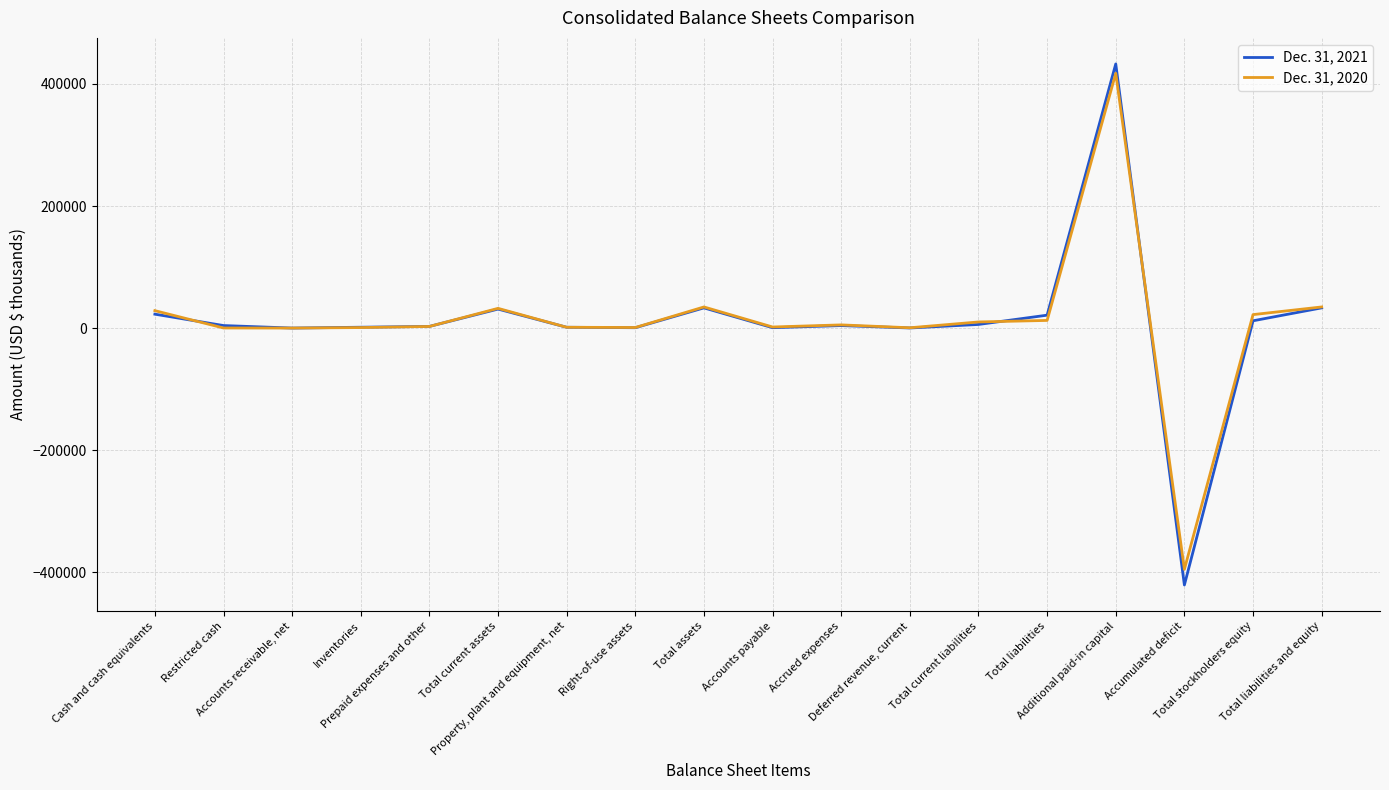

How many series are shown in this chart?

2